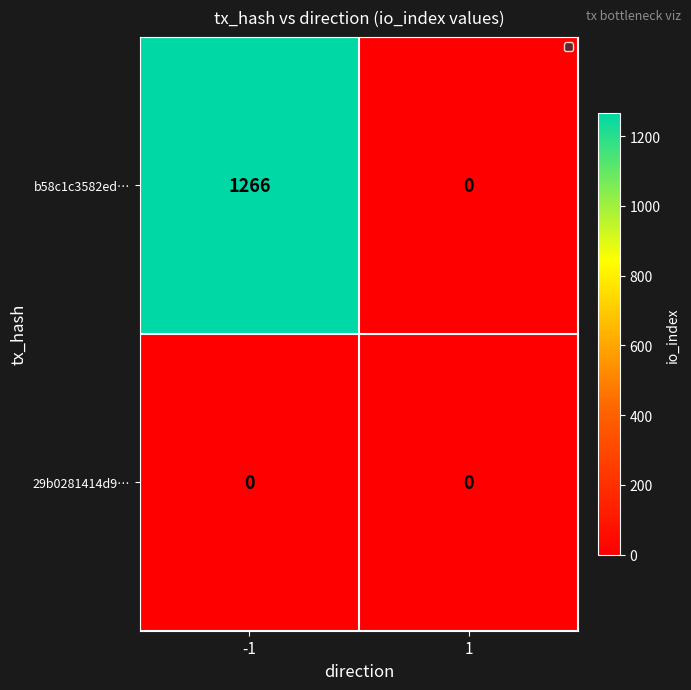

What is the approximate value of b58c1c3582ed… at -1, to the nearest 100?

1300